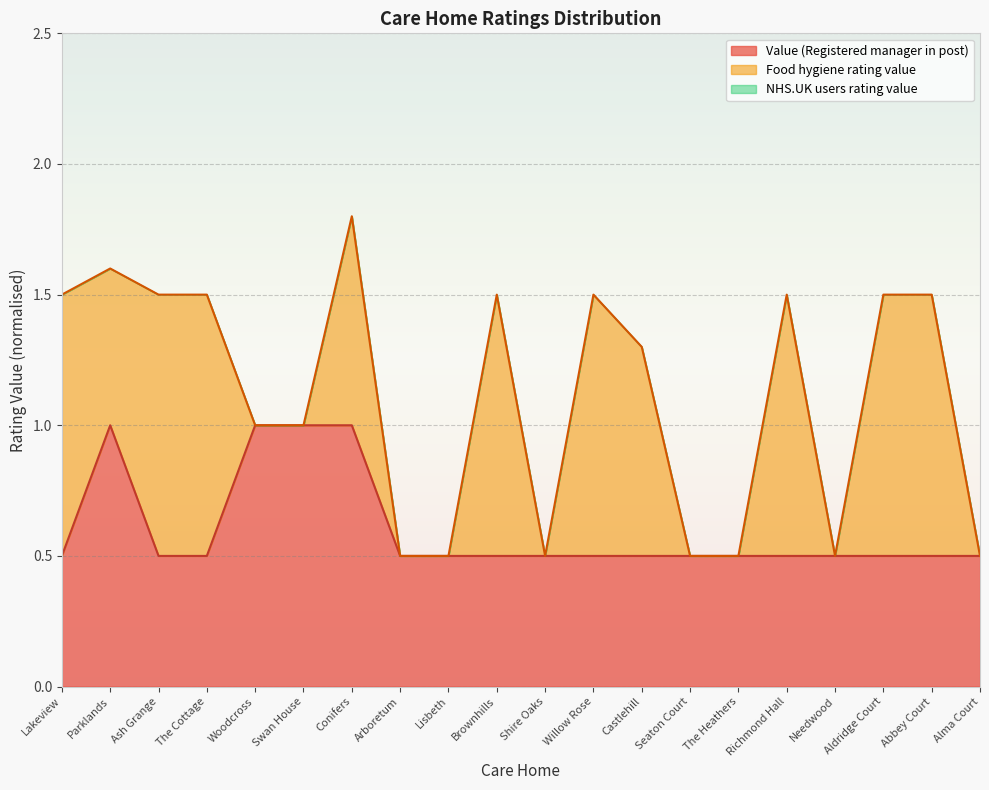

What is the highest value of the Value (Registered manager in post) series?

1.0